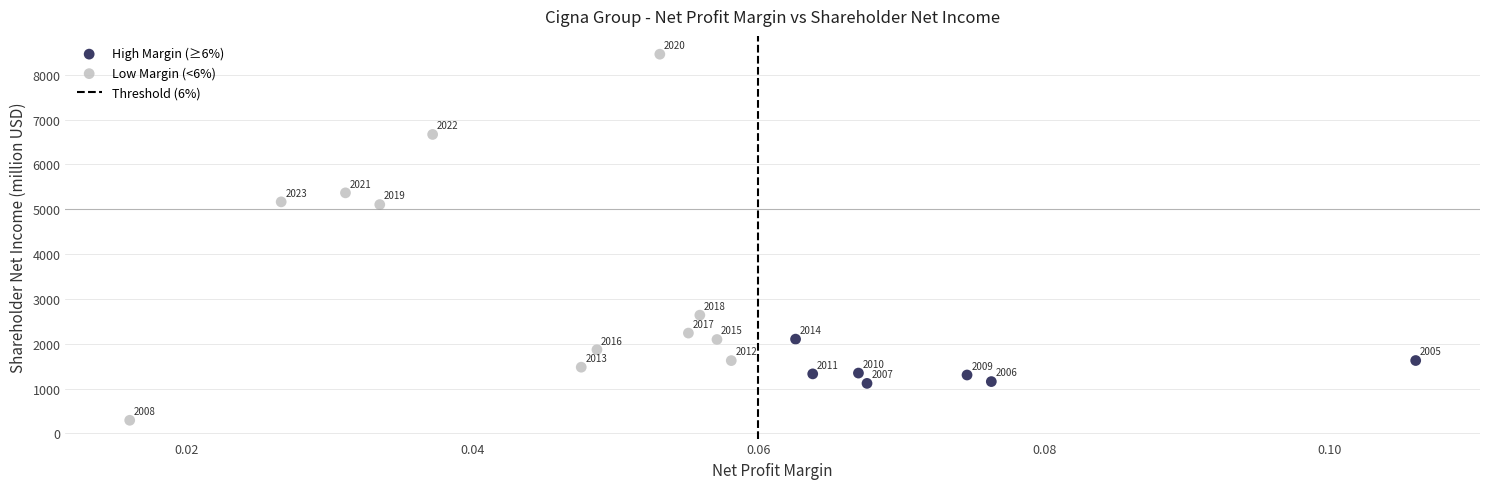

Which series reaches the minimum Y coordinate?

Low Margin (<6%)